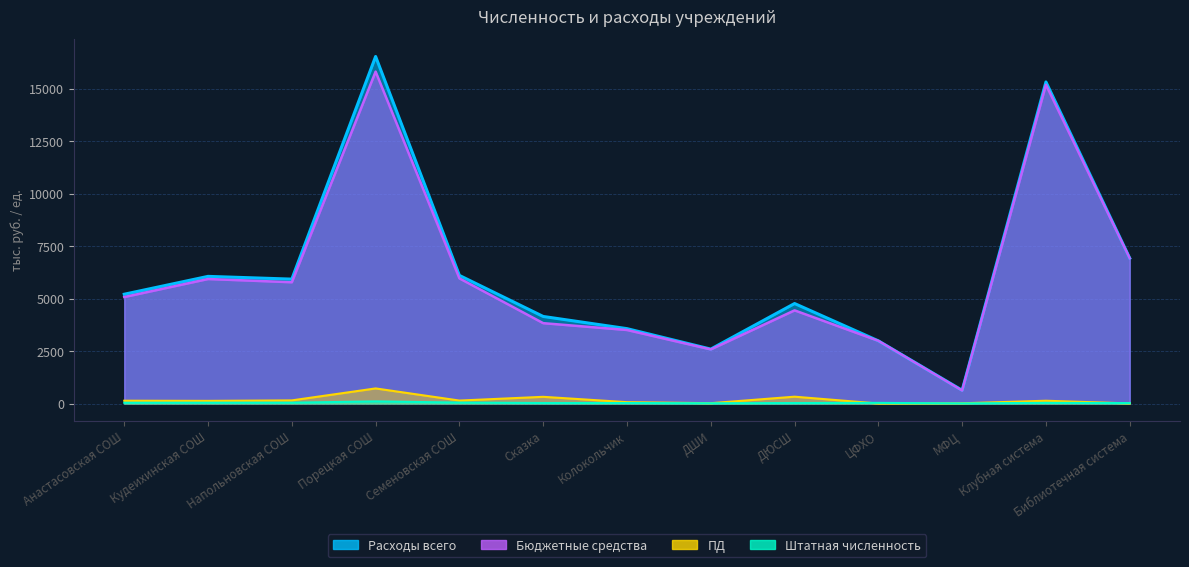

Where is the first local minimum for Штатная численность?

ДШИ